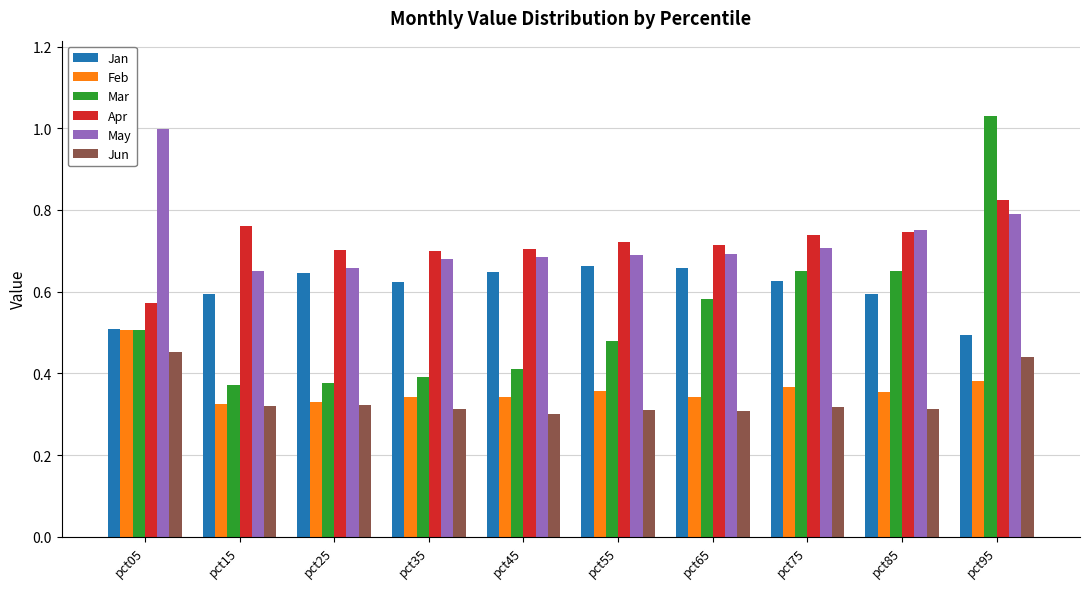

Which label corresponds to the largest value in the chart?

pct95